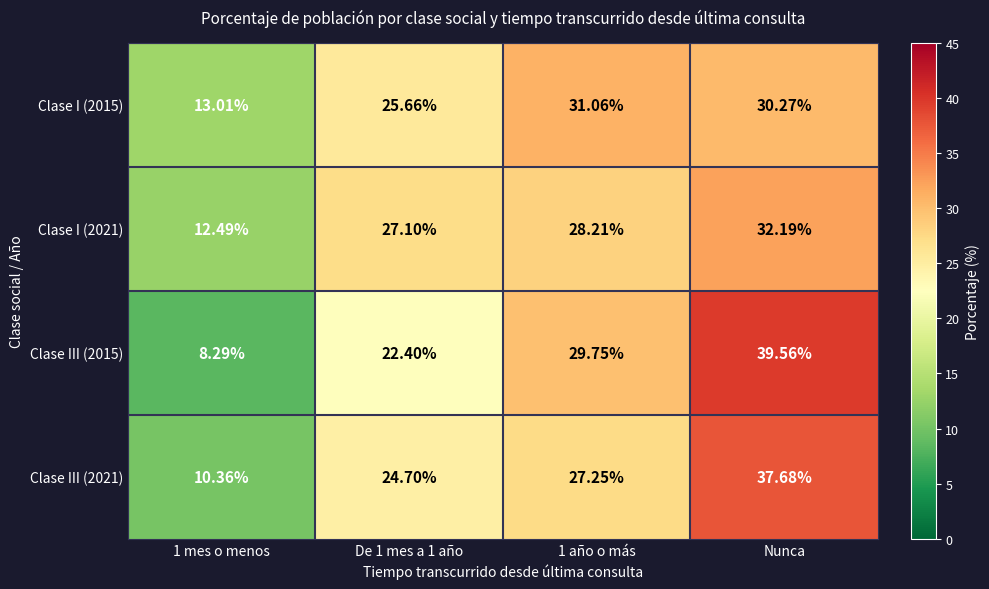

At which category is the sum across all series the highest?

Nunca